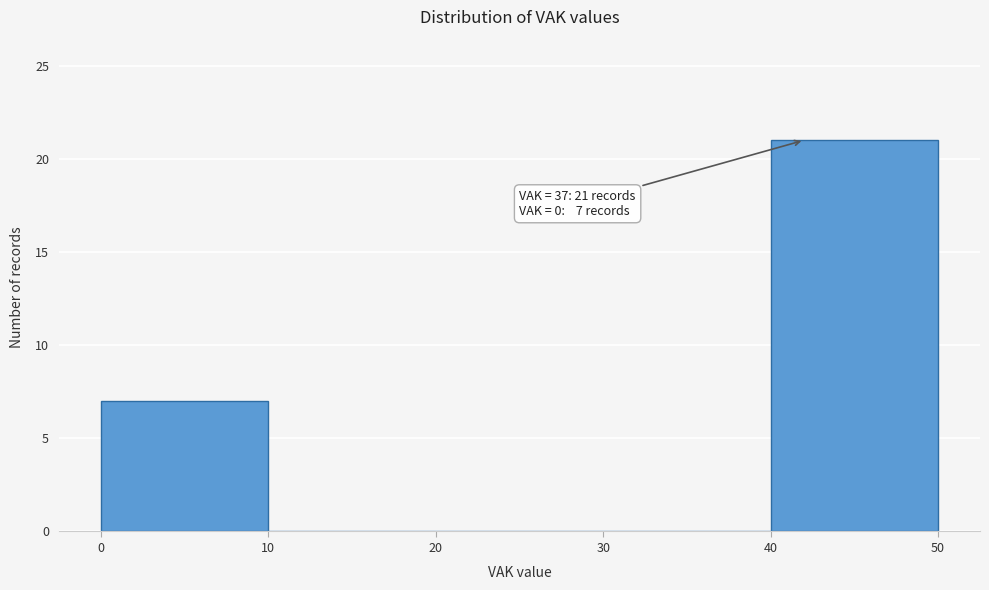

Reading right to left, what are all the values shown in this chart?

40=21	30=0	20=0	10=0	0=7